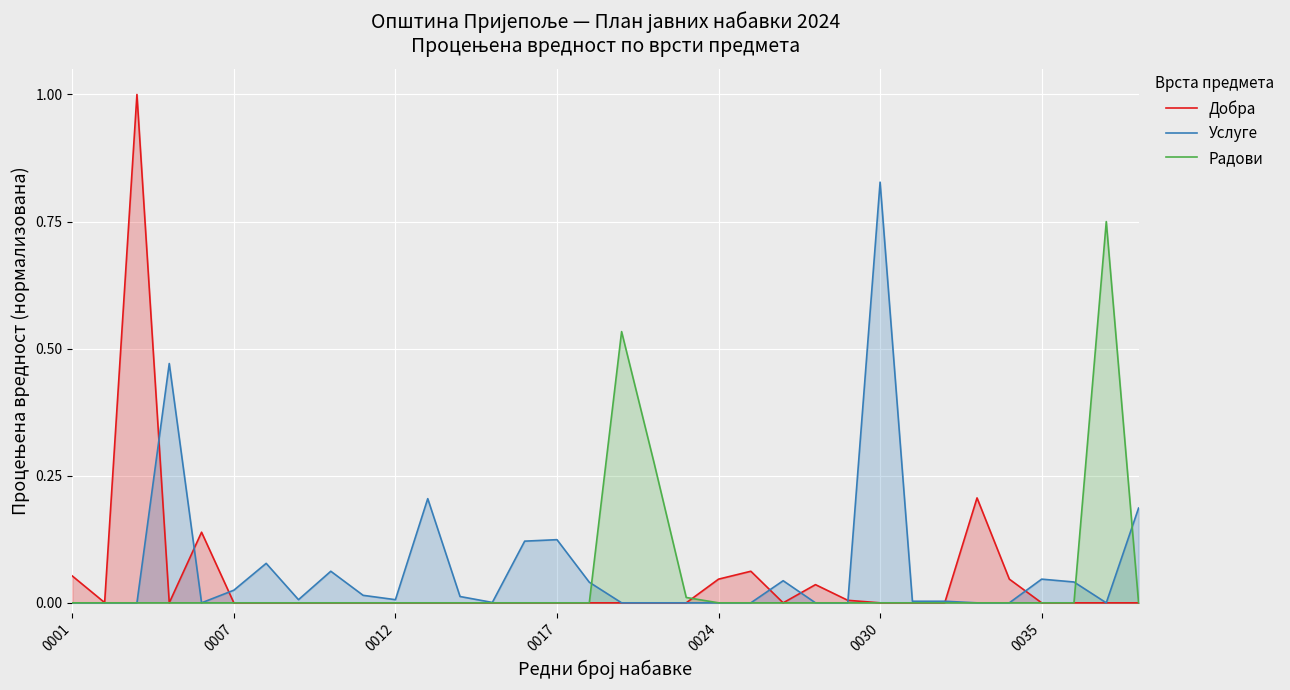

At how many categories does at least one series exceed 0?

34